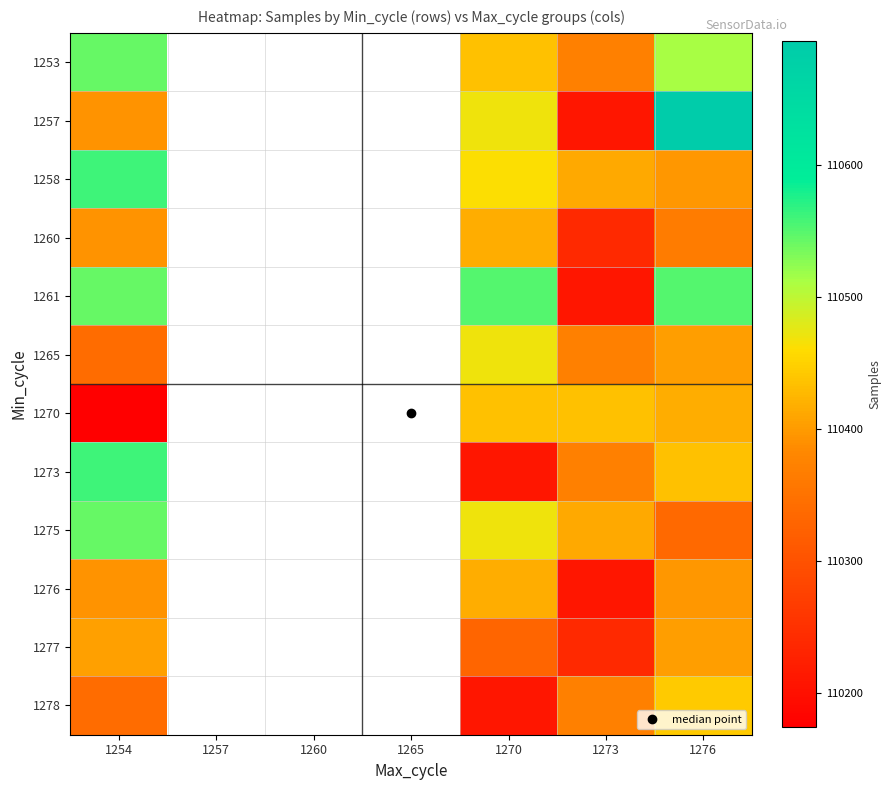

What is the difference between the highest and lowest values at 1270?

341.0